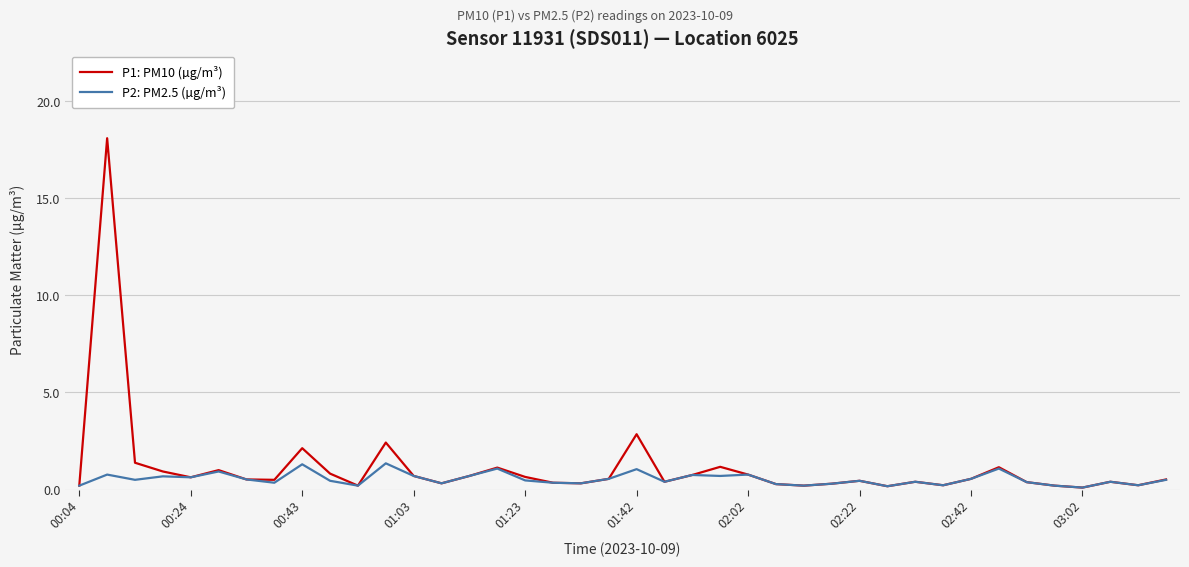

List the series in order of their peak value, highest first.

P1: PM10 (µg/m³), P2: PM2.5 (µg/m³)